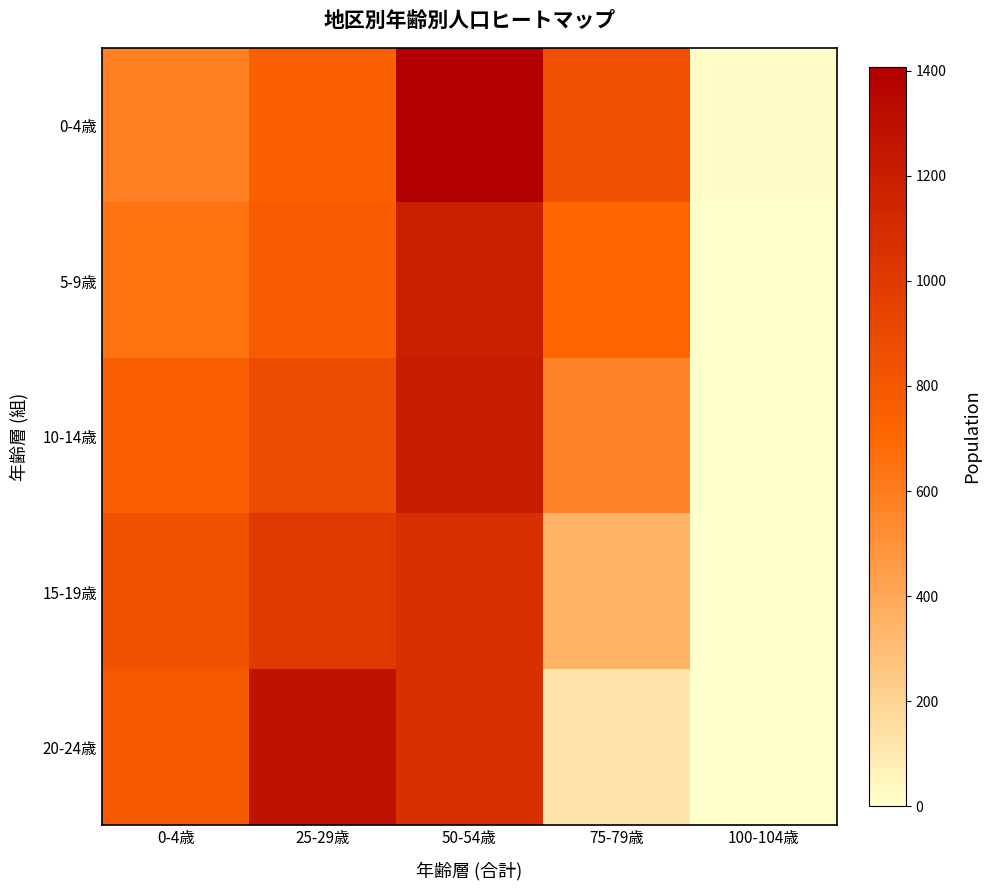

At 0-4歳, list the series in order from smallest to largest.

0-4歳, 5-9歳, 10-14歳, 20-24歳, 15-19歳